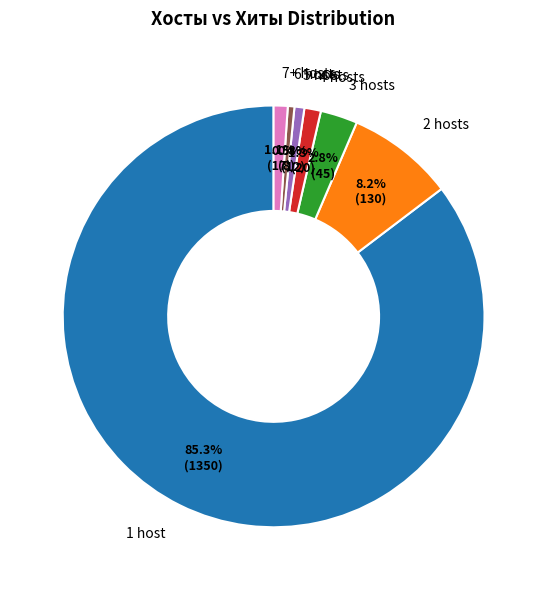

Which has a higher value, 6 hosts or 4 hosts?

4 hosts